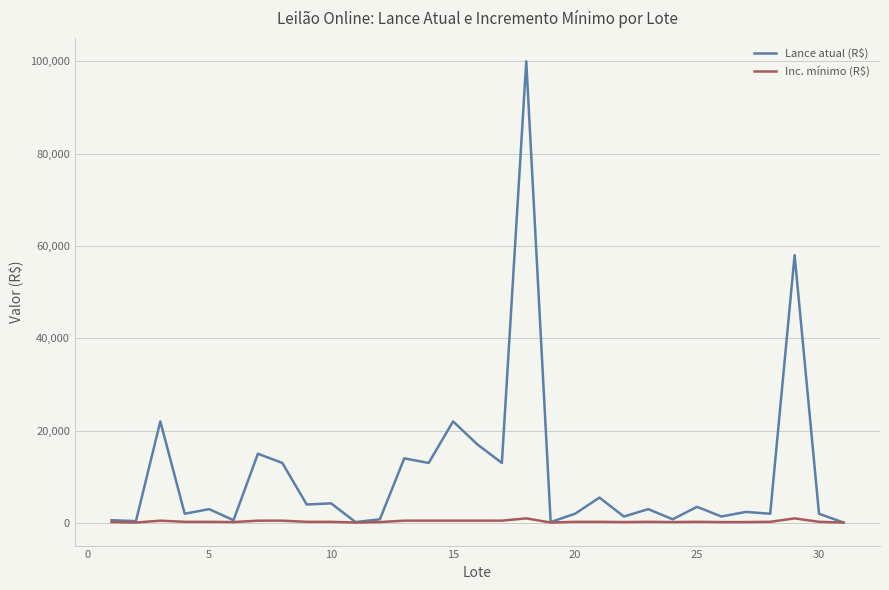

Which series has the largest total across all categories?

Lance atual (R$)